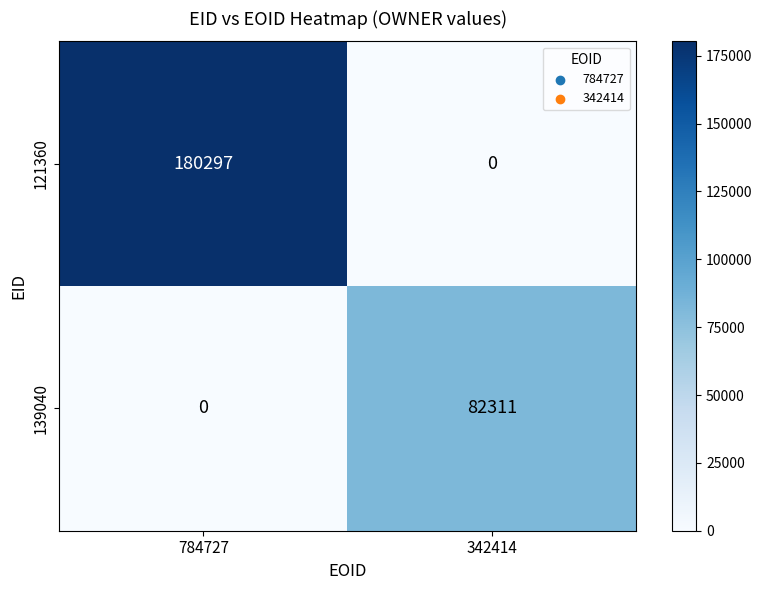

True or false: 121360 has a value of 180297 at 784727.

True